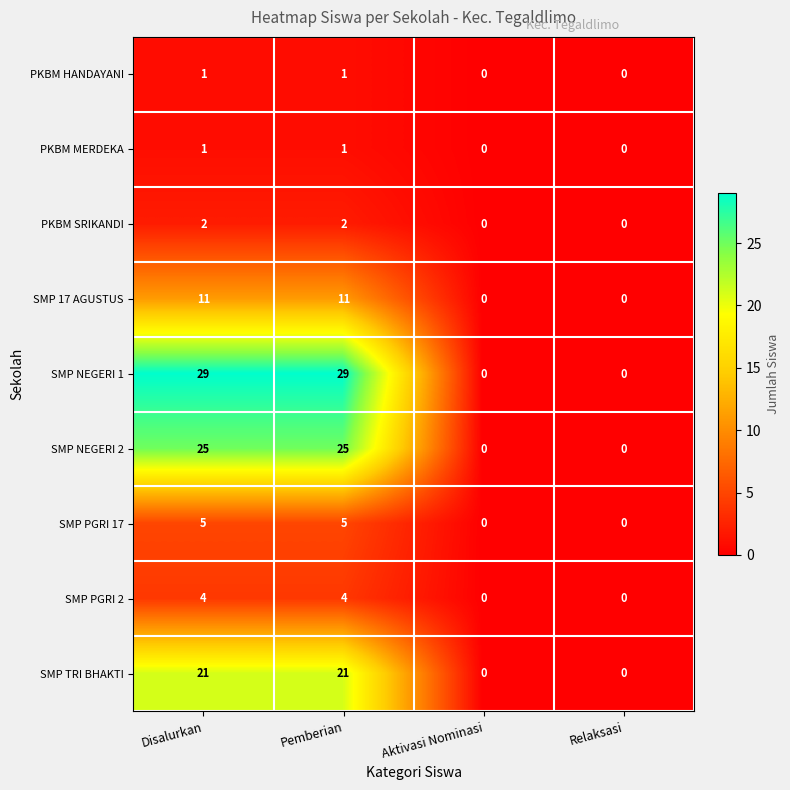

Count the number of categories in the chart.

4